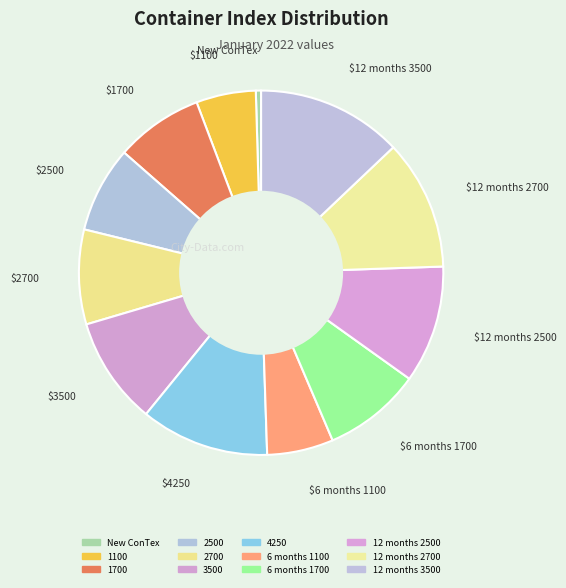

How many slices are in this pie chart?

12